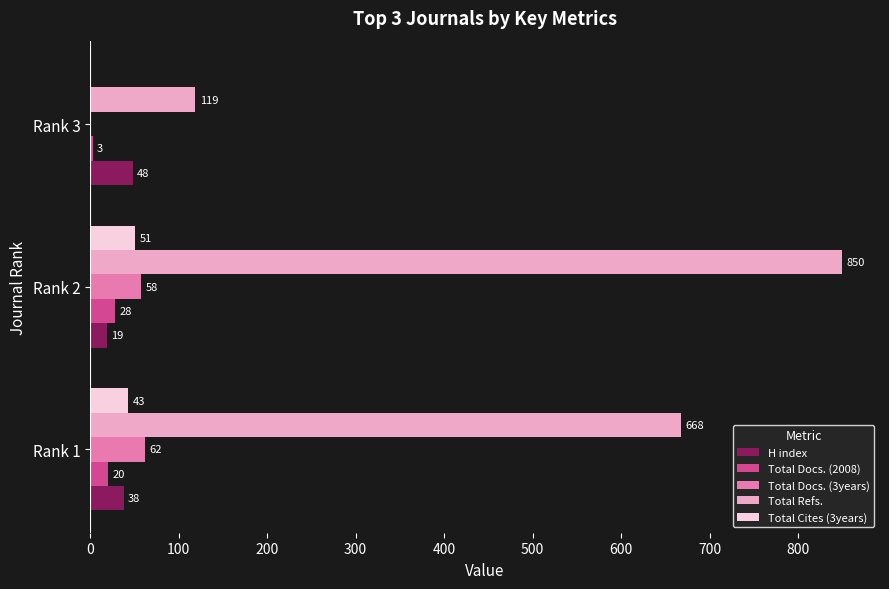

What is the approximate value of Total Docs. (2008) at Rank 1, to the nearest 5?

20